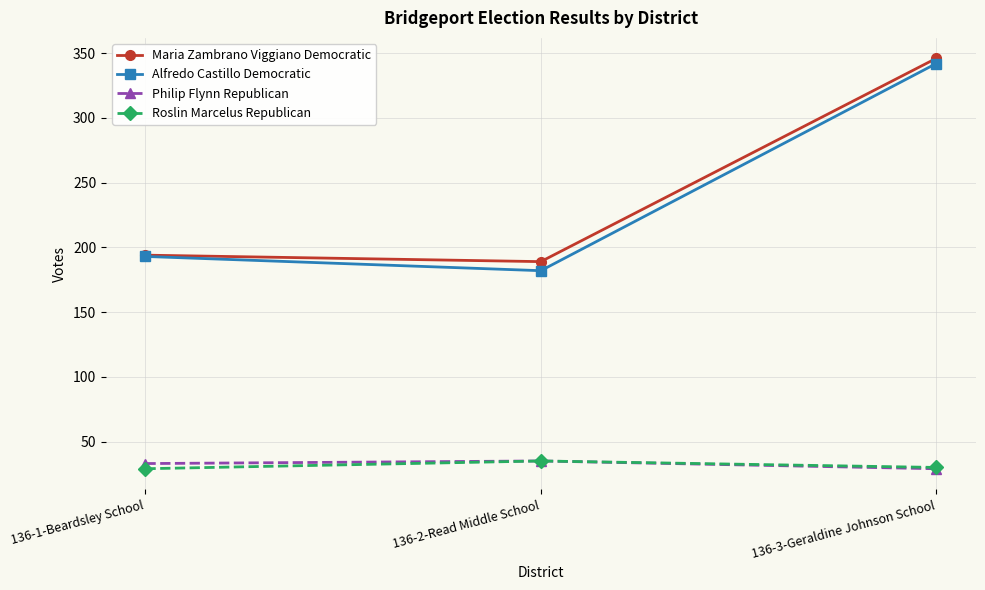

Where is Alfredo Castillo Democratic nearest to the value 262?

136-1-Beardsley School